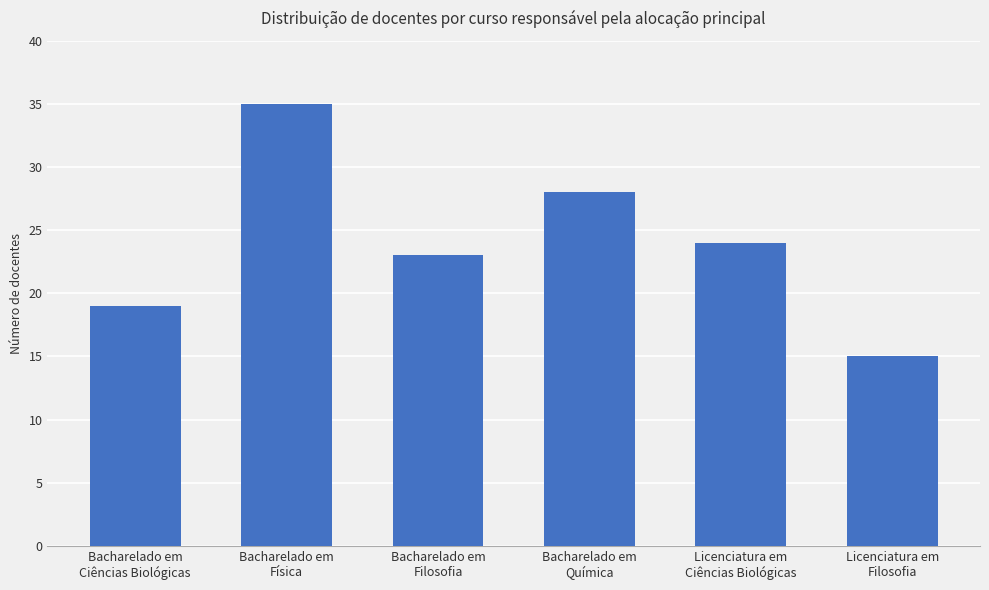

The chart shows a value of 15 at Licenciatura em
Filosofia. True or false?

True